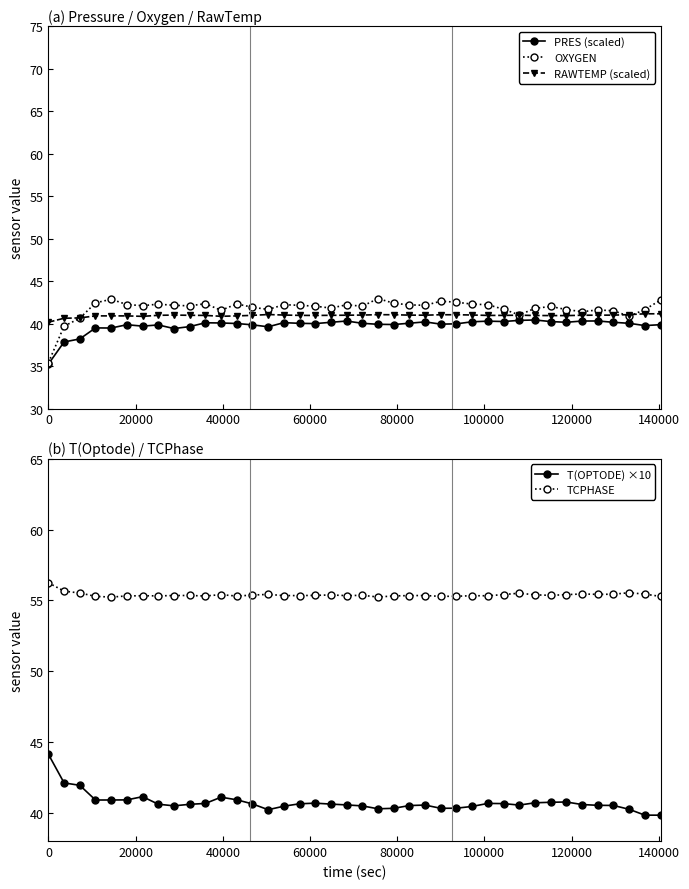

How many interior local peaks does the T(OPTODE) ×10 series have?

6